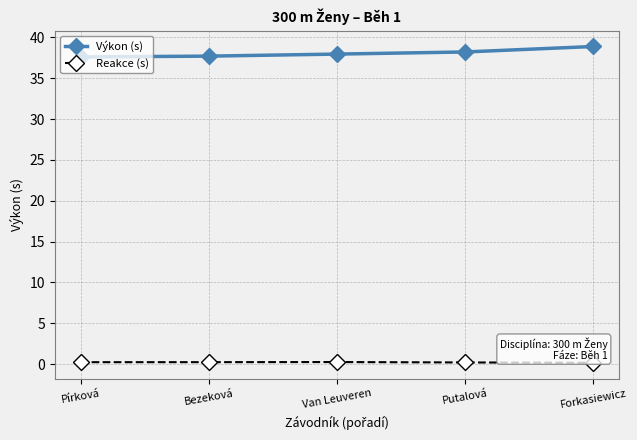

What are all the series names shown in the legend?

Výkon (s), Reakce (s)